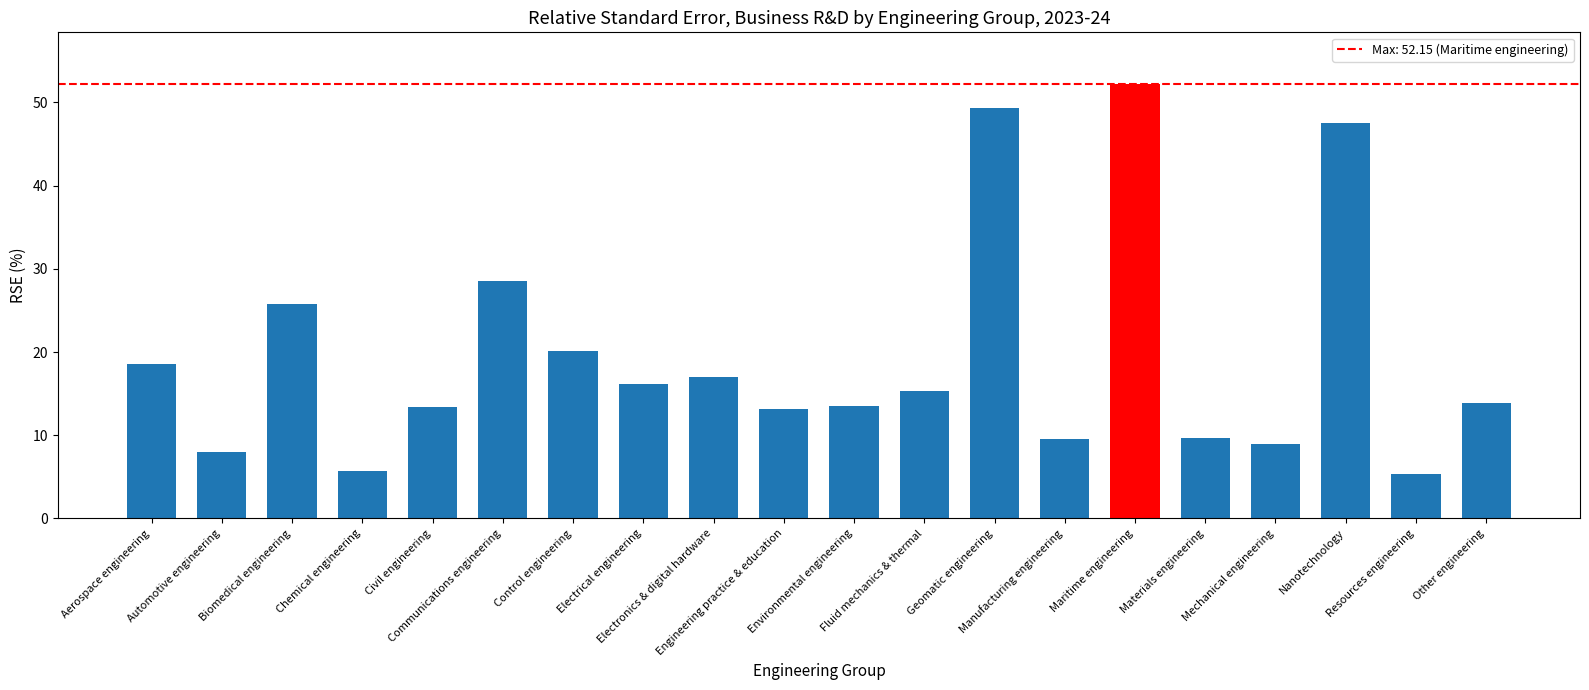

What is the value of the 2nd bar from the left?

8.0